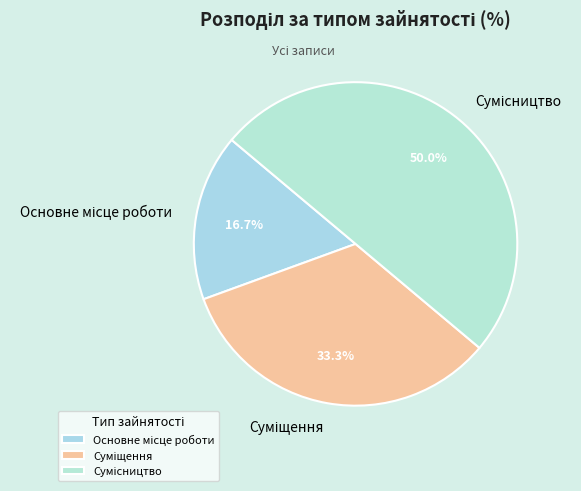

Is the sum of Сумісництво and Суміщення greater than half?

Yes